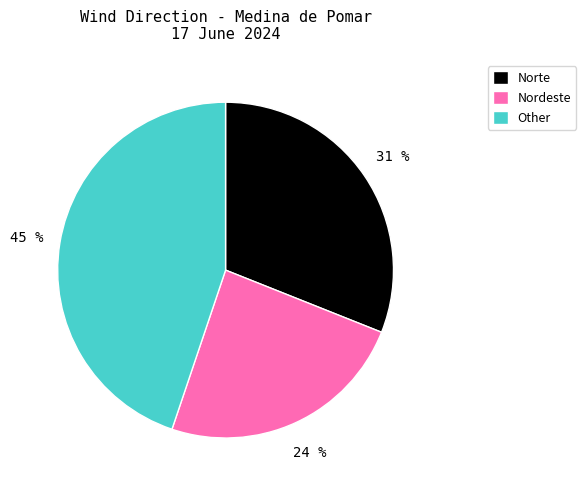

Approximately how many times larger is the value at Nordeste compared to Other?

0.5